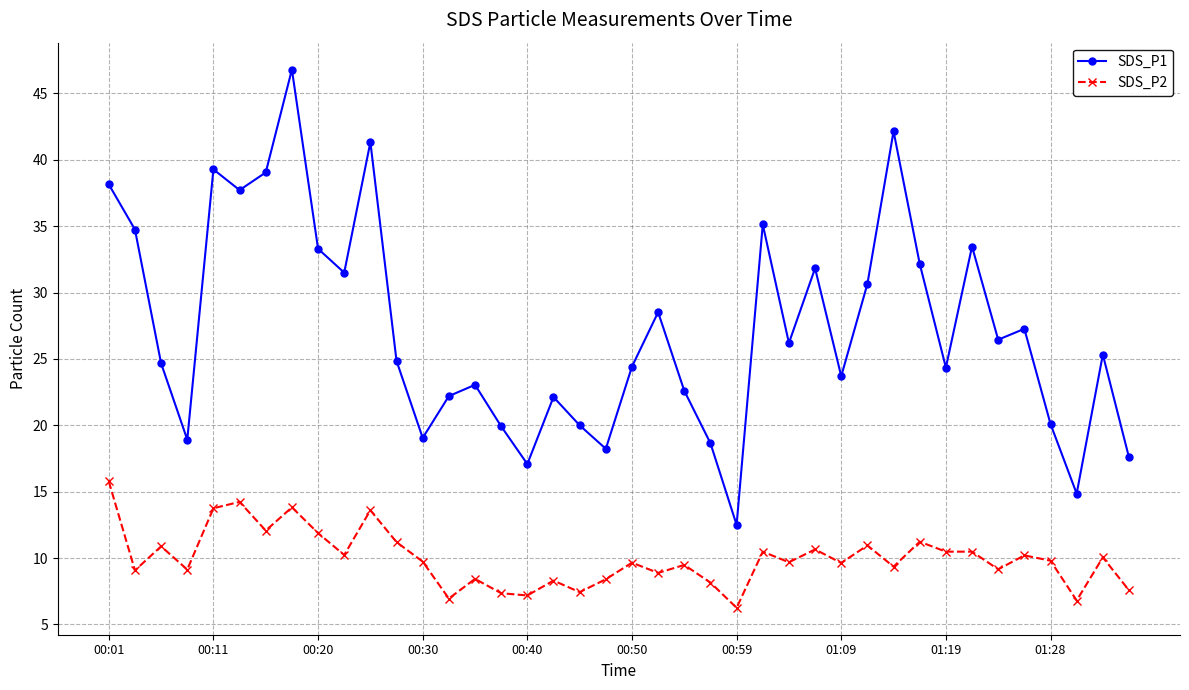

At how many categories does at least one series exceed 34?

9